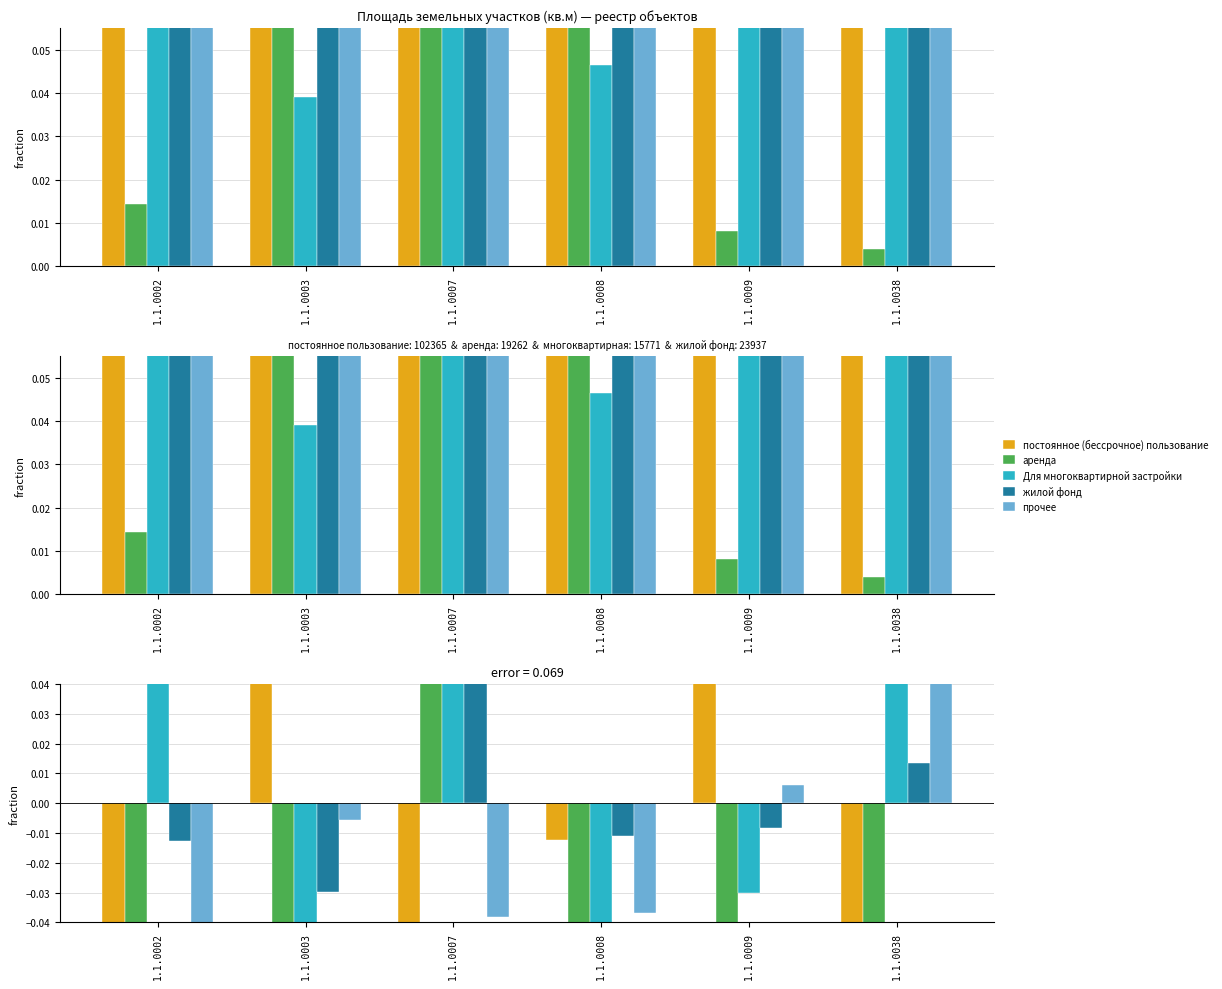

How many bars are there in each group?

5